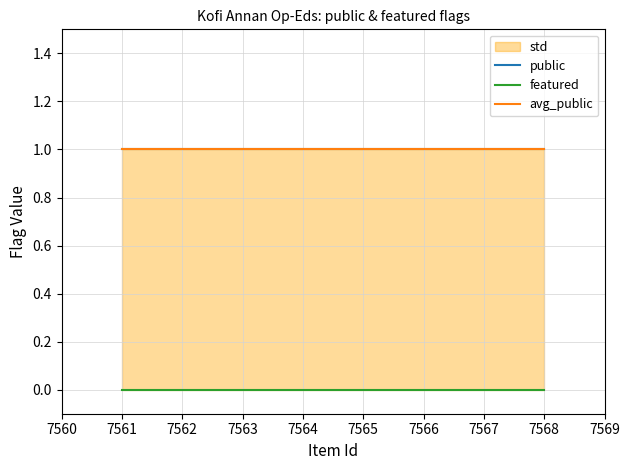

Which series has the largest total across all categories?

public